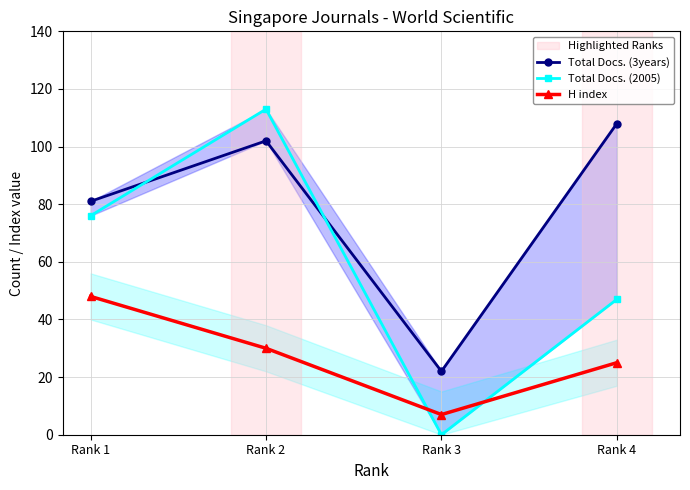

True or false: Total Docs. (3years) and Total Docs. (2005) intersect in this chart.

True